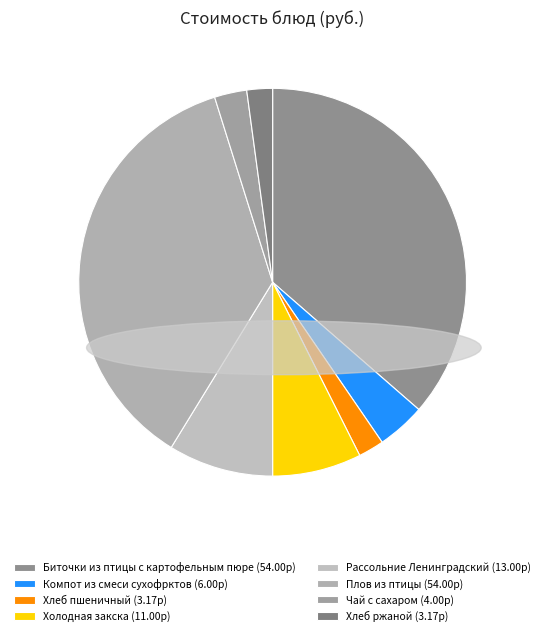

To the nearest percent, what portion does Чай с сахаром represent?

3%